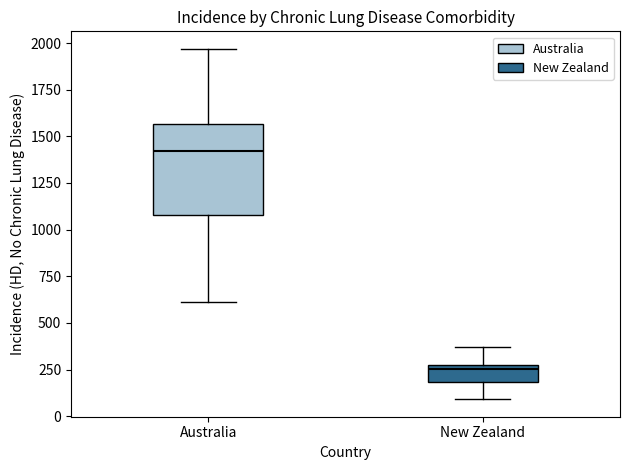

Which box's median line is the lowest?

New Zealand